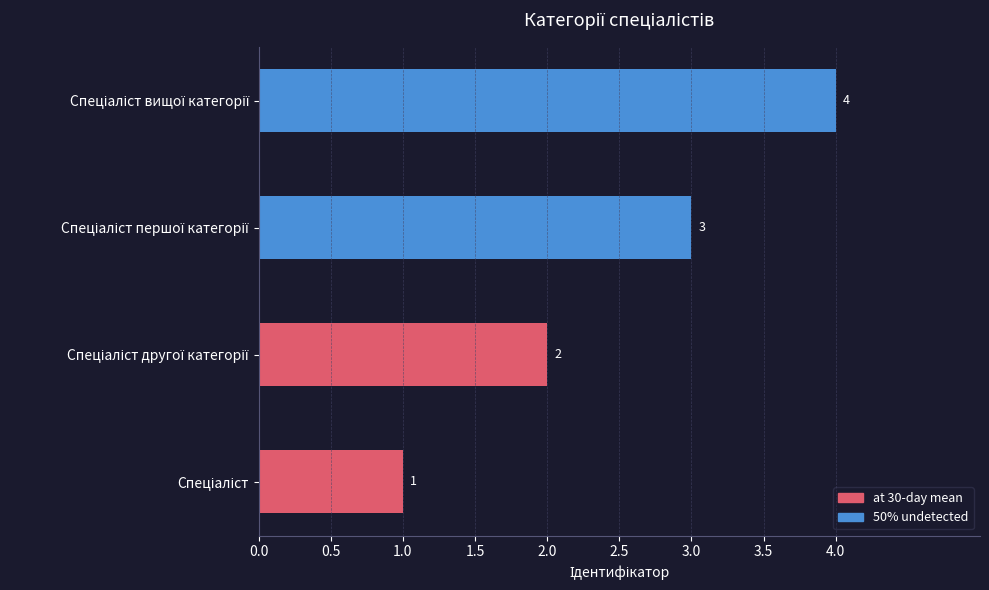

Count the values in the range 2 to 4.

3